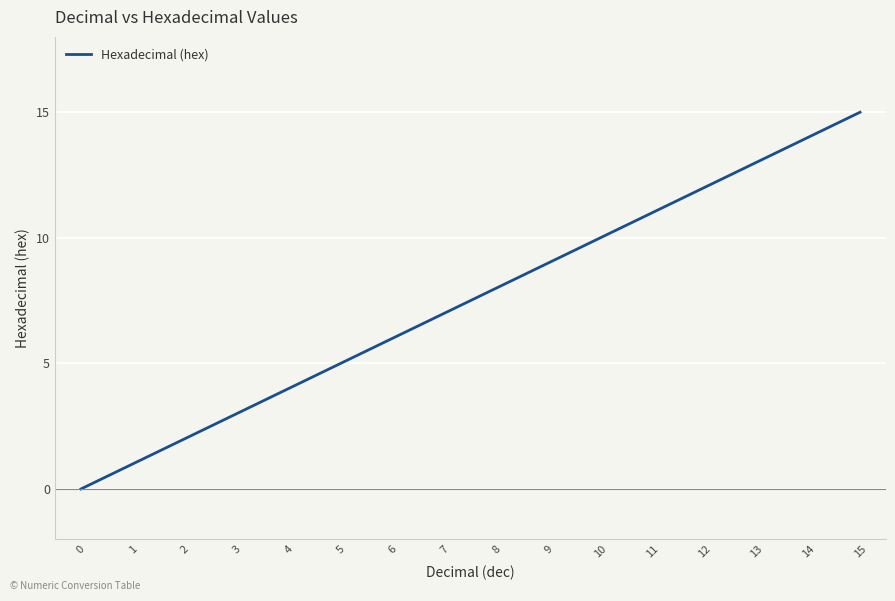

How many values are above zero?

15